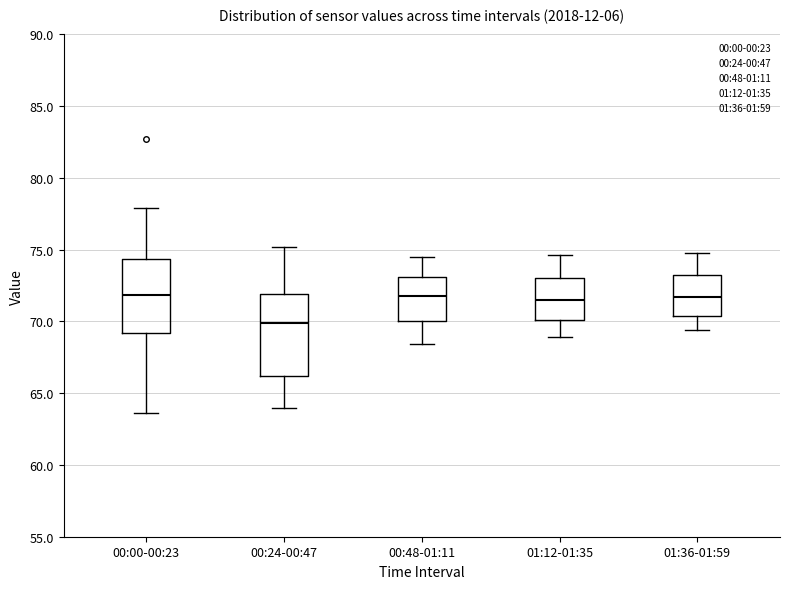

Comparing the boxes themselves (not the whiskers), which one is the tallest?

00:24-00:47